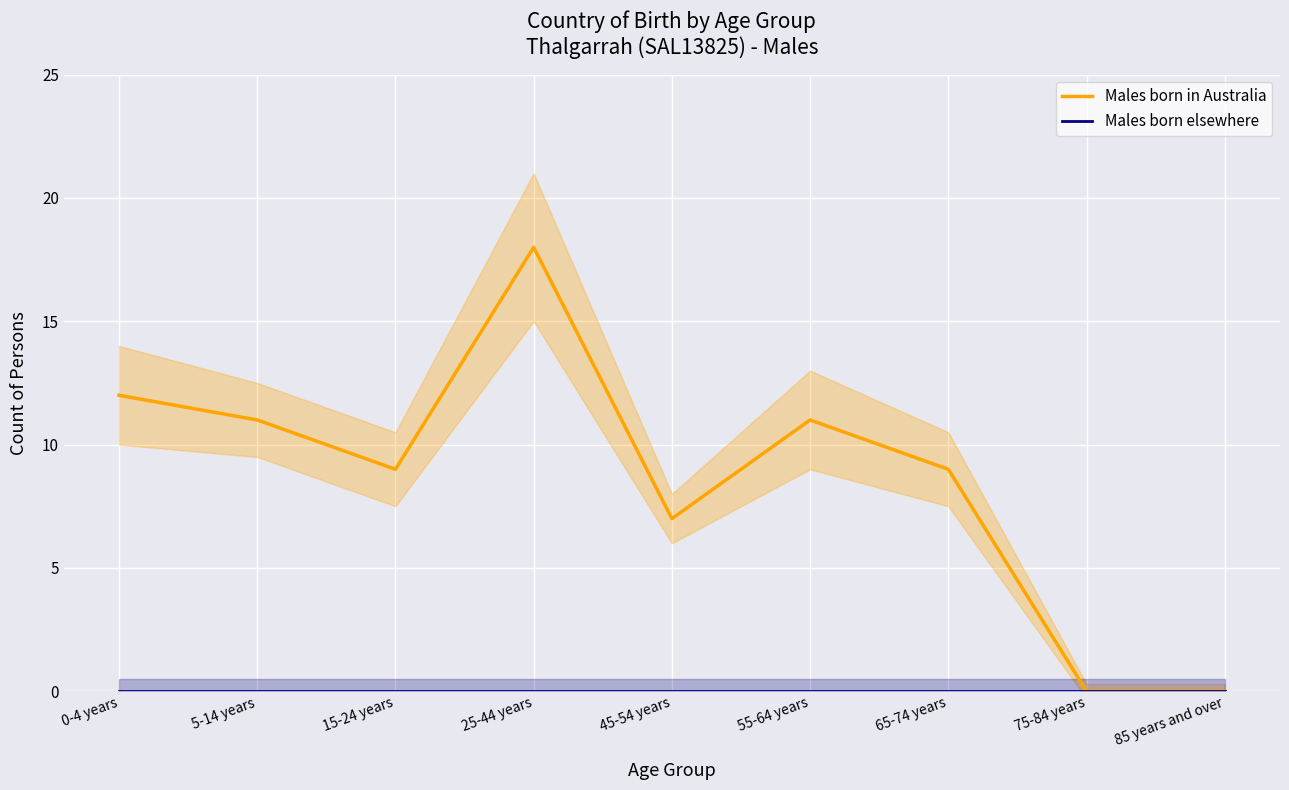

How many interior local valleys does the Males born in Australia series have?

2